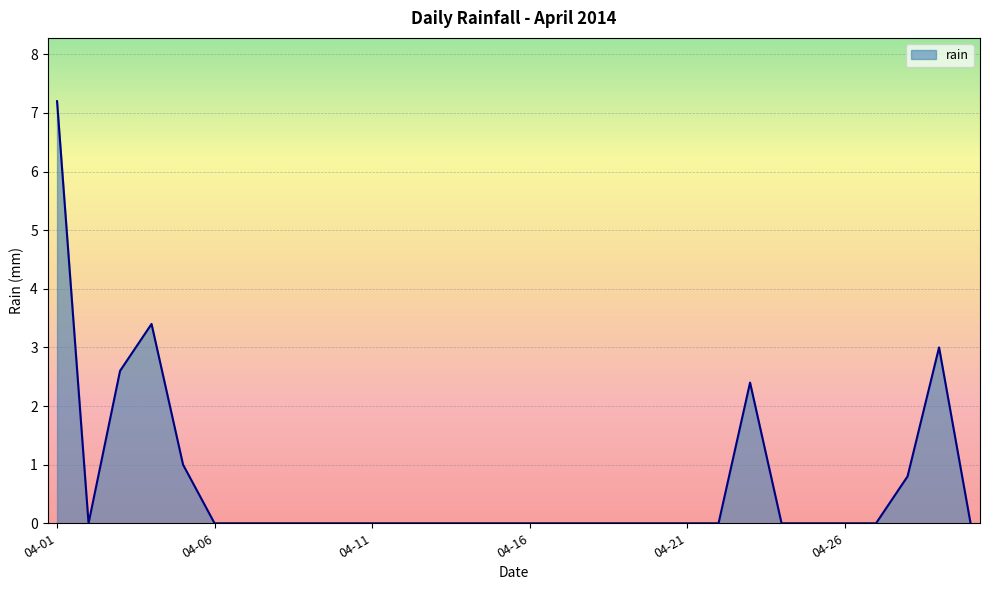

What is the difference between the maximum and minimum values?

7.2